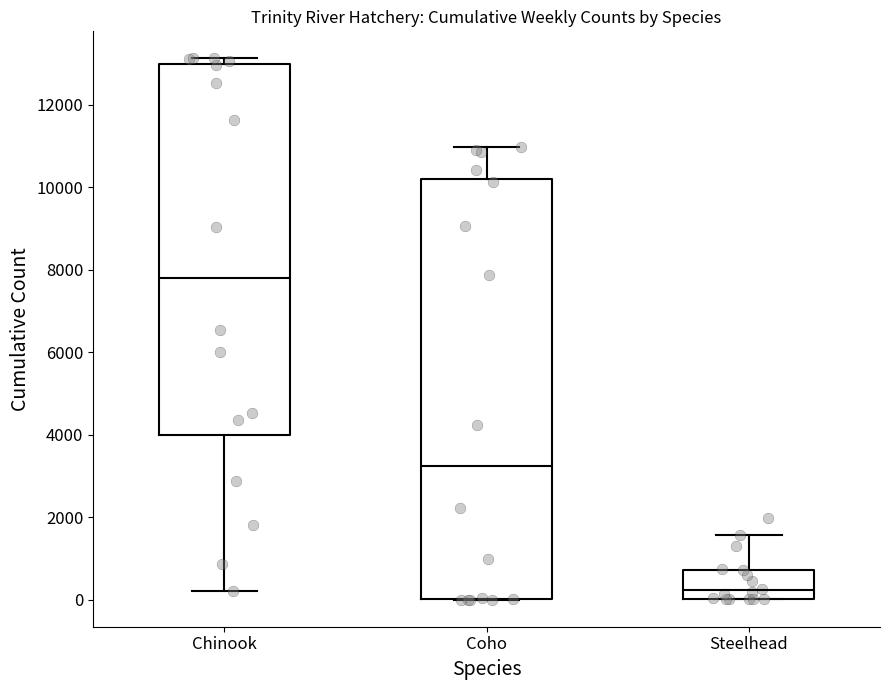

Which box's median line is the highest?

Chinook